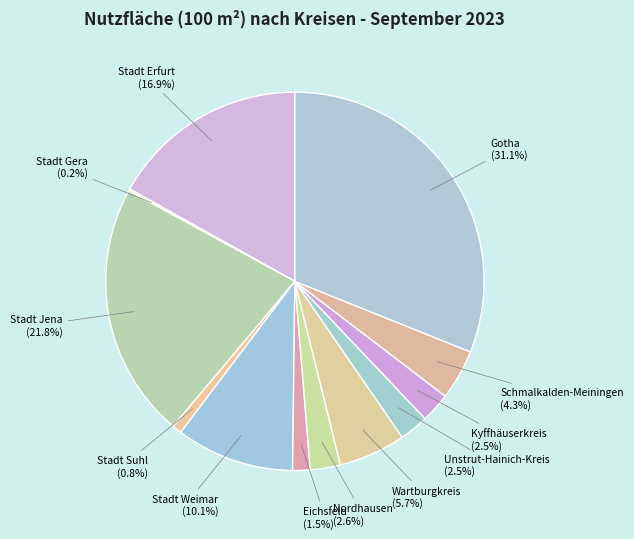

Is there any slice that represents more than half of the pie?

No